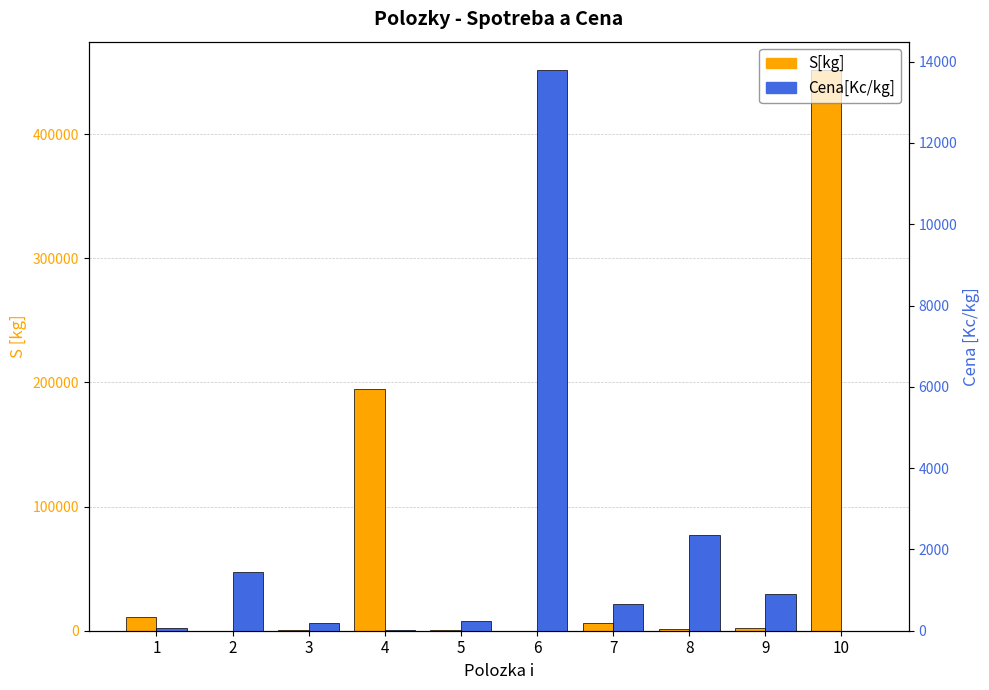

The value of Cena[Kc/kg] at 3 is 185. True or false?

True